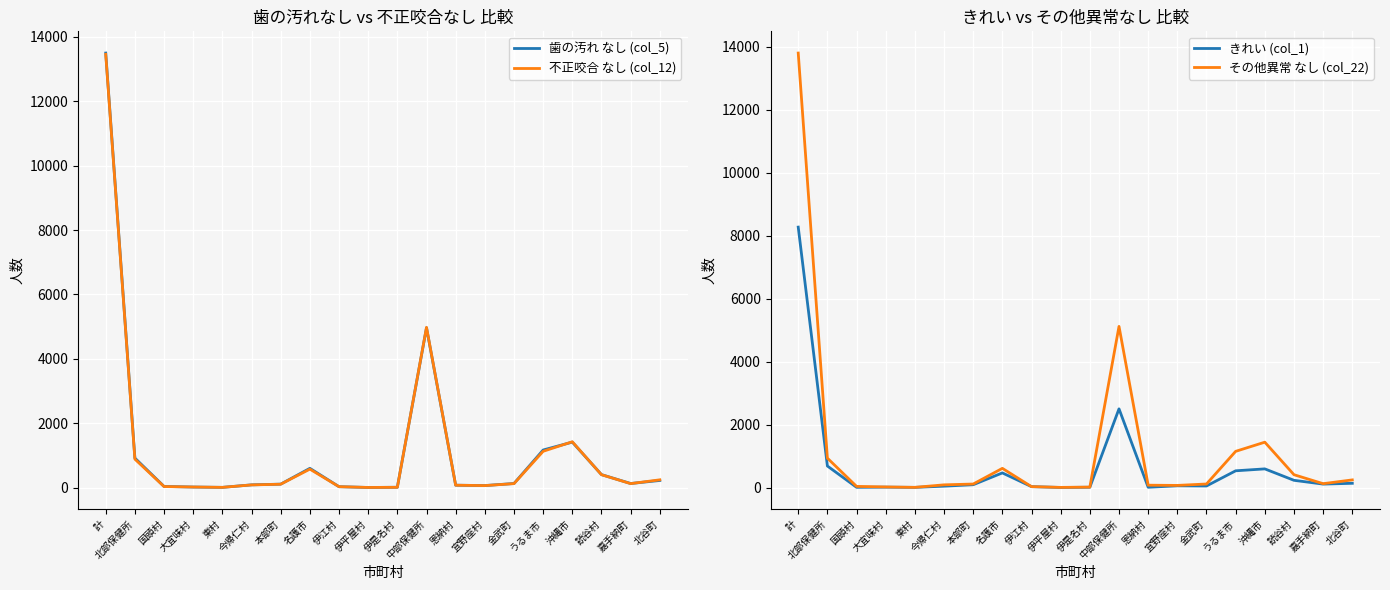

Which series has the largest total across all categories?

その他異常 なし (col_22)